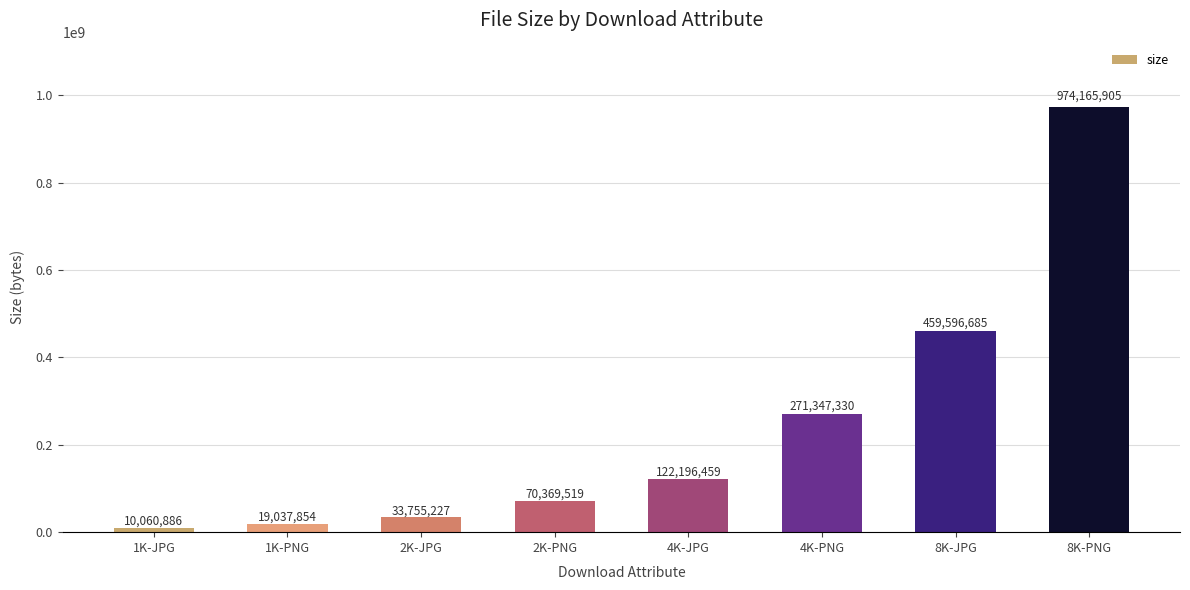

The value at 4K-JPG is 122196459. True or false?

True